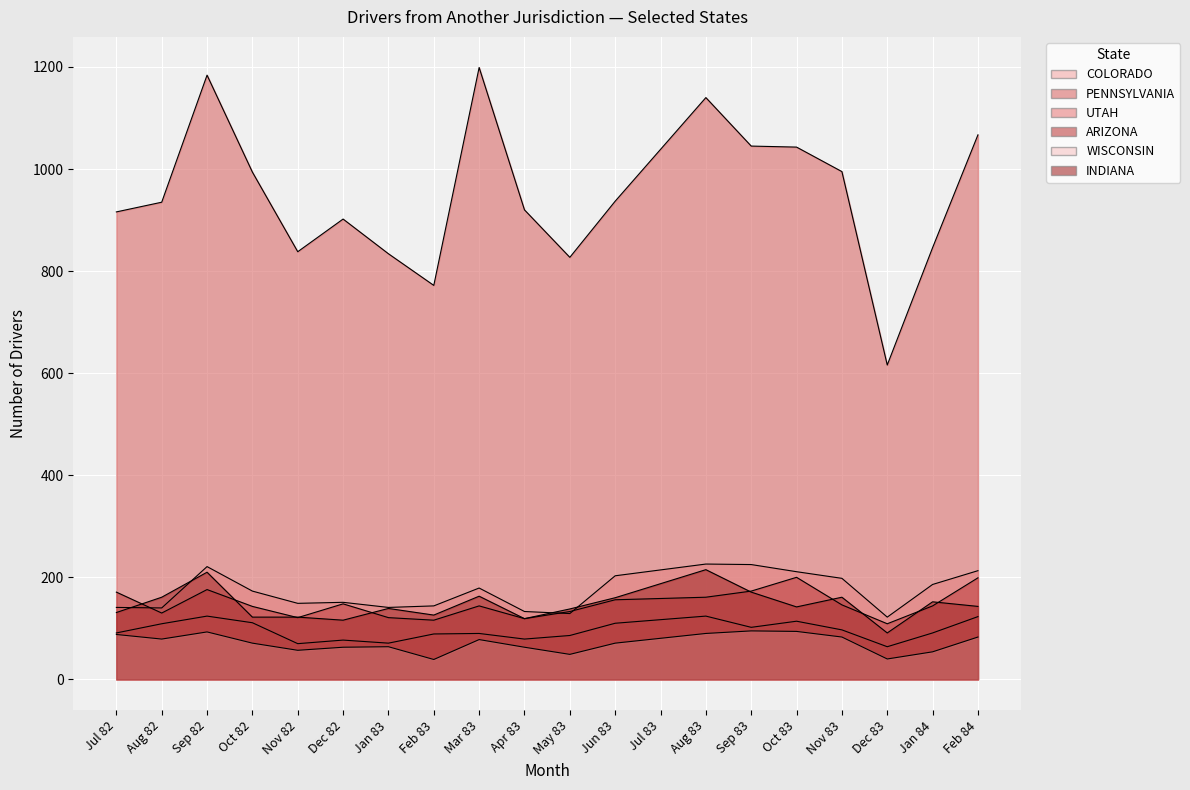

Reading left to right, transcribe all the data shown in this chart.

COLORADO: 141.0	140.0	221.0	173.0	149.0	151.0	141.0	144.0	179.0	133.0	129.0	203.0	214.5	226.0	225.0	211.0	198.0	122.0	186.0	213.0
PENNSYLVANIA: 916.0	935.0	1184.0	994.0	838.0	902.0	834.0	772.0	1199.0	920.0	827.0	937.0	1038.5	1140.0	1045.0	1043.0	995.0	616.0	846.0	1067.0
UTAH: 91.0	109.0	124.0	111.0	70.0	77.0	71.0	89.0	90.0	79.0	86.0	110.0	117.0	124.0	102.0	114.0	97.0	64.0	91.0	123.0
ARIZONA: 171.0	130.0	176.0	143.0	121.0	148.0	121.0	116.0	144.0	119.0	133.0	156.0	158.5	161.0	173.0	200.0	146.0	109.0	144.0	199.0
WISCONSIN: 88.0	79.0	93.0	71.0	57.0	63.0	64.0	39.0	78.0	63.0	49.0	71.0	80.5	90.0	95.0	94.0	83.0	40.0	54.0	83.0
INDIANA: 131.0	161.0	210.0	122.0	122.0	116.0	139.0	126.0	163.0	119.0	138.0	160.0	187.5	215.0	171.0	142.0	161.0	91.0	152.0	143.0